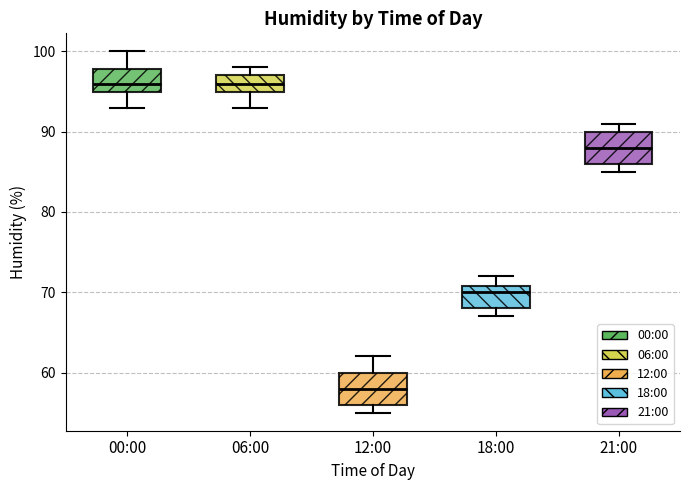

Where does the upper whisker of the box for 12:00 end on the y-axis? The values are not printed on the chart, so give them approximately, as read against the axis.

62